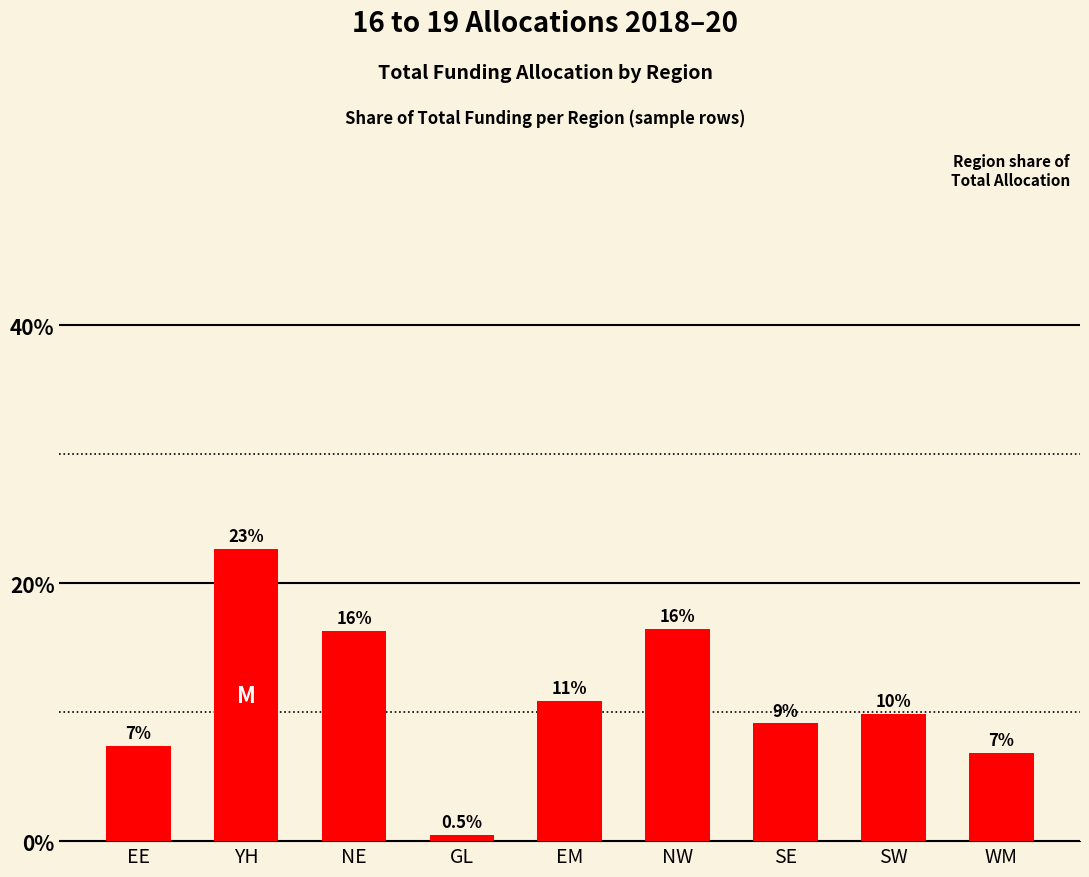

True or false: the data shows 22.6 at YH.

True